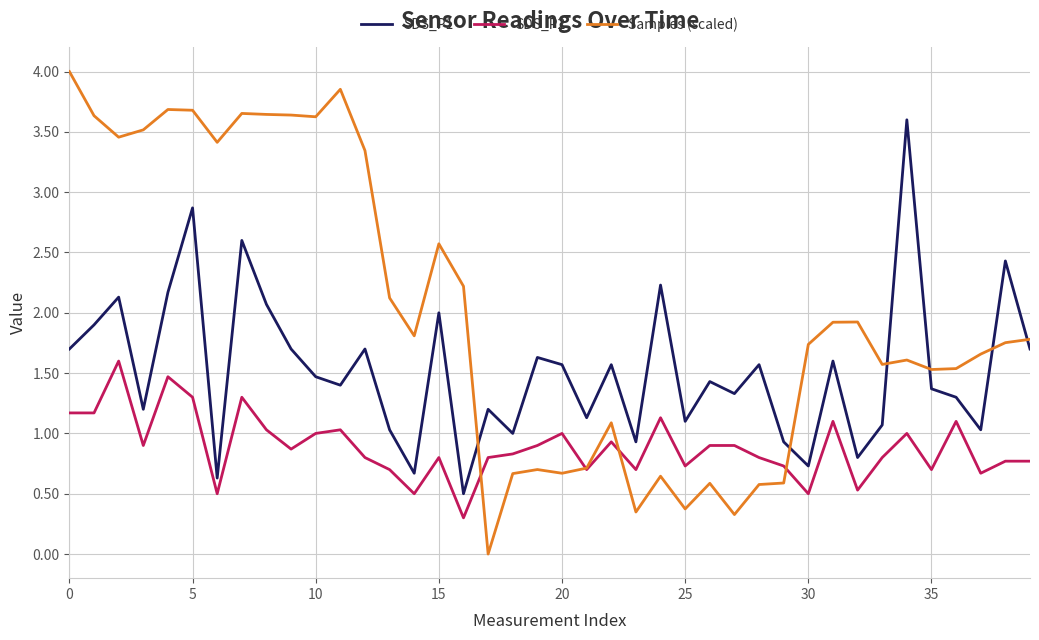

Rank the series by their average value, from lowest to highest.

SDS_P2, SDS_P1, Samples (scaled)